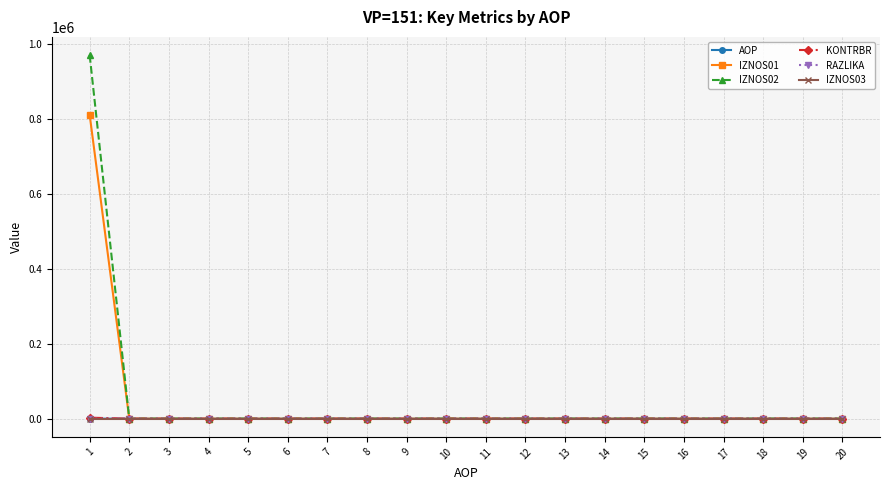

How many lines are shown in the chart?

6